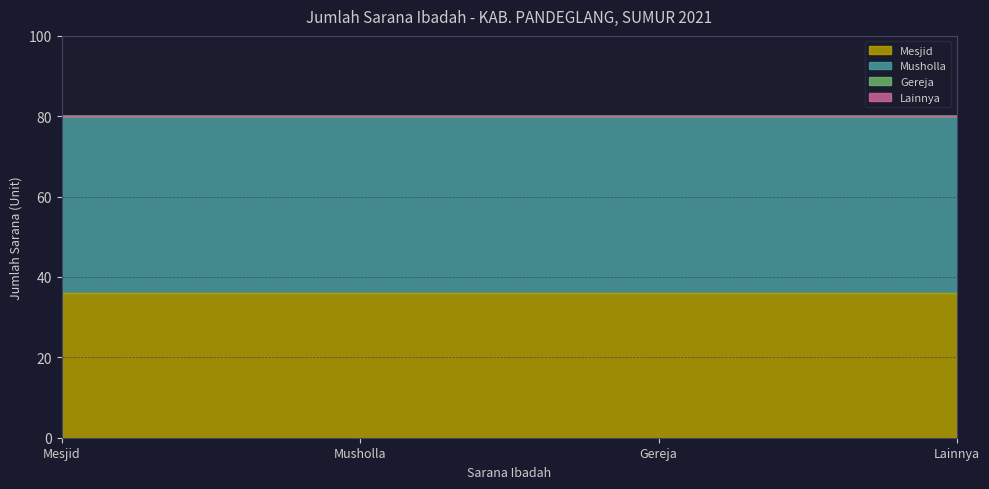

Reading left to right, list all the values displayed in this chart.

Mesjid: Mesjid=36	Musholla=36	Gereja=36	Lainnya=36
Musholla: Mesjid=44	Musholla=44	Gereja=44	Lainnya=44
Gereja: Mesjid=0	Musholla=0	Gereja=0	Lainnya=0
Lainnya: Mesjid=0	Musholla=0	Gereja=0	Lainnya=0